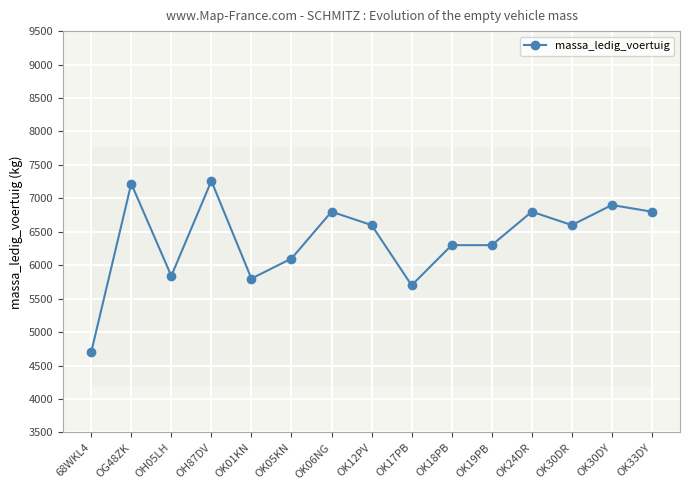

Where is the first local minimum?

OH05LH